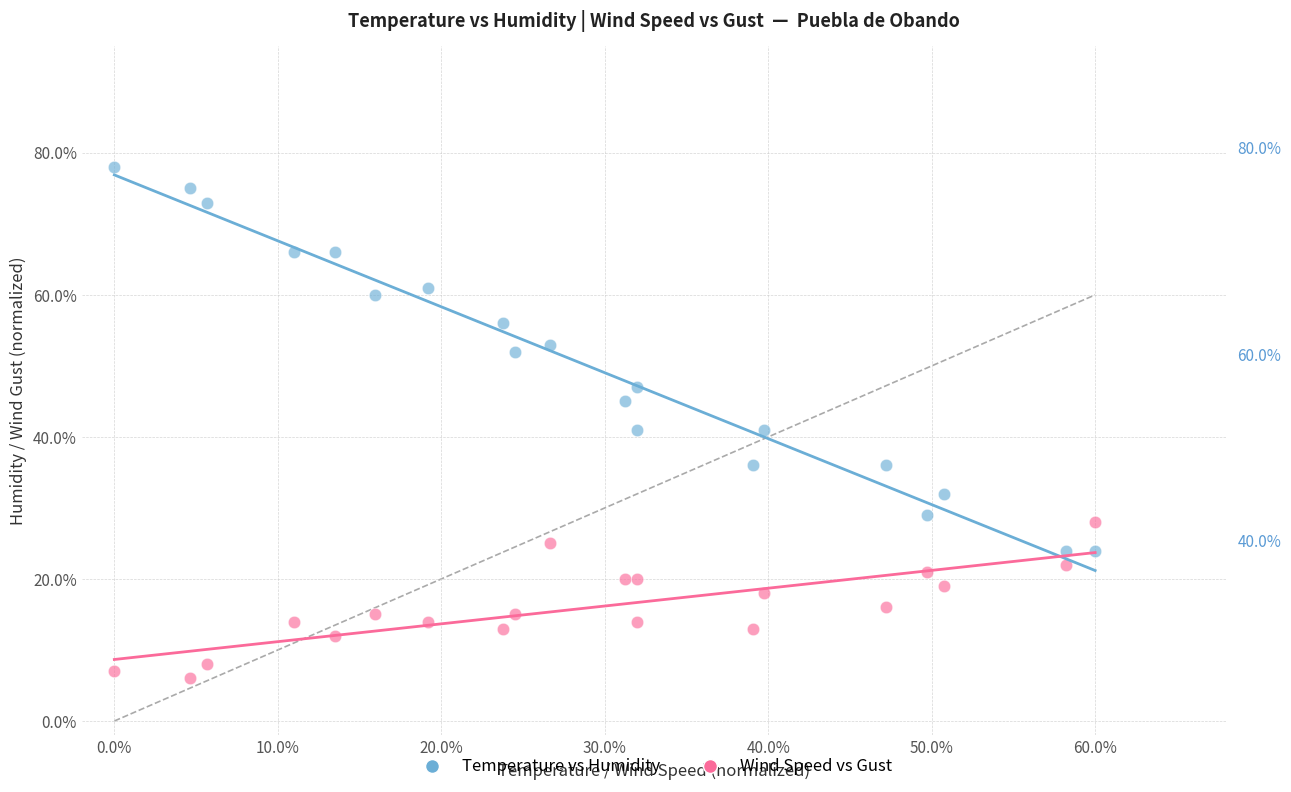

Which series has the largest Y range (max minus min)?

Temperature vs Humidity